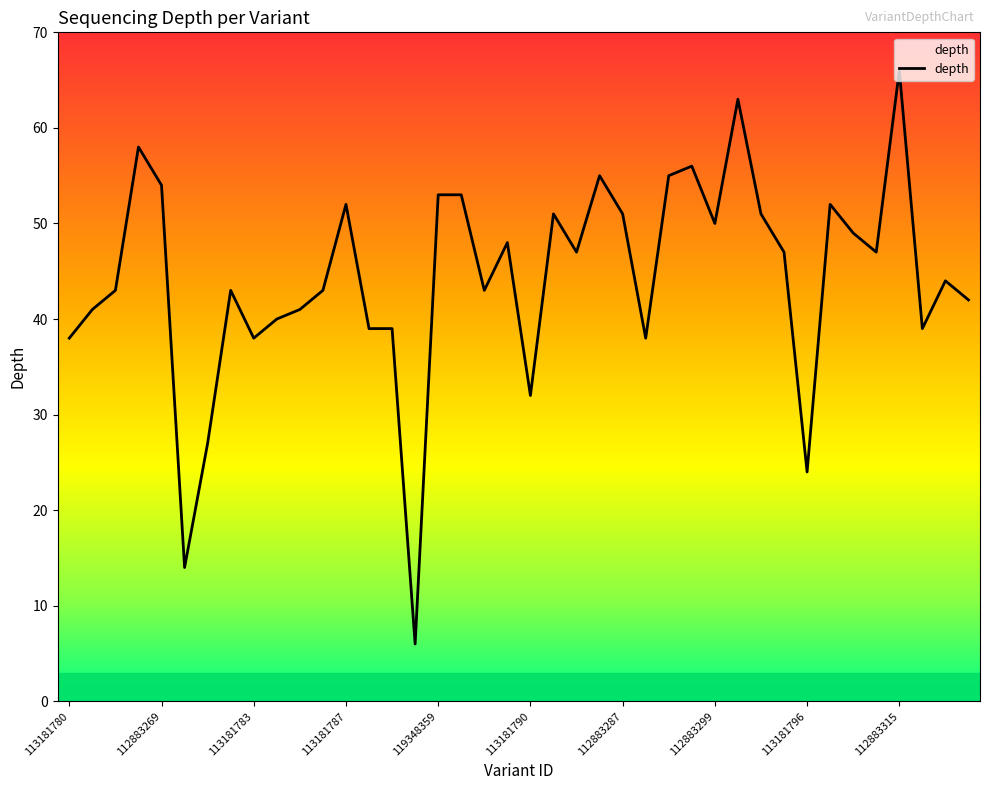

What is the label of the 35th point from the left?

112883310